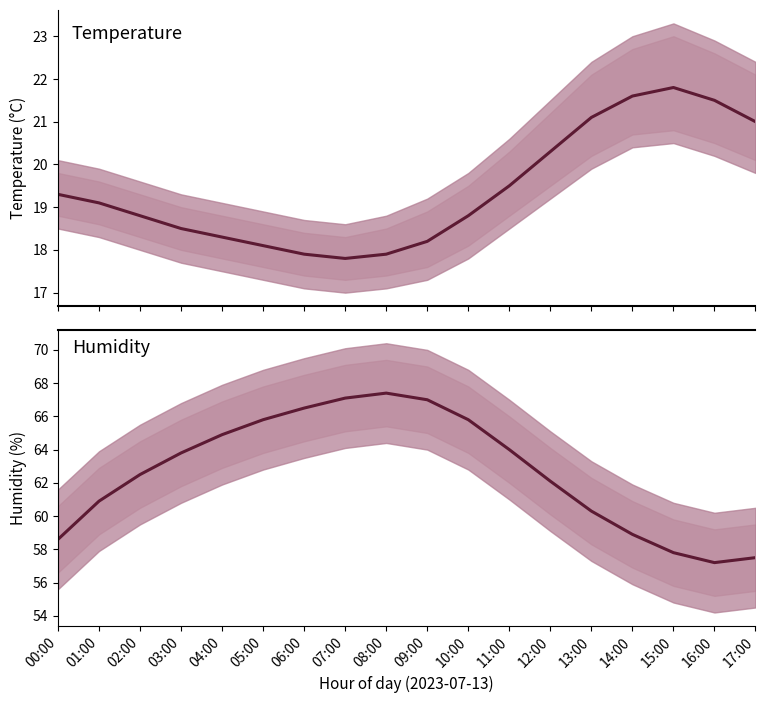

Which series has the largest total across all categories?

humidity